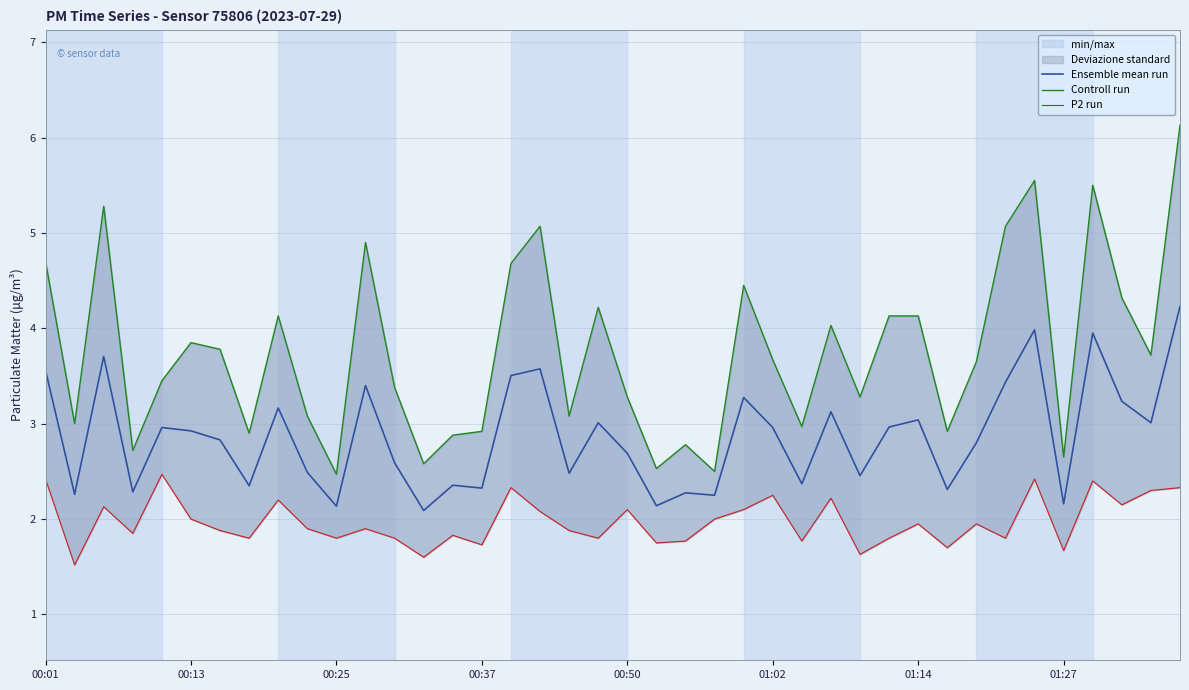

True or false: Ensemble mean run and Controll run cross at least once.

False